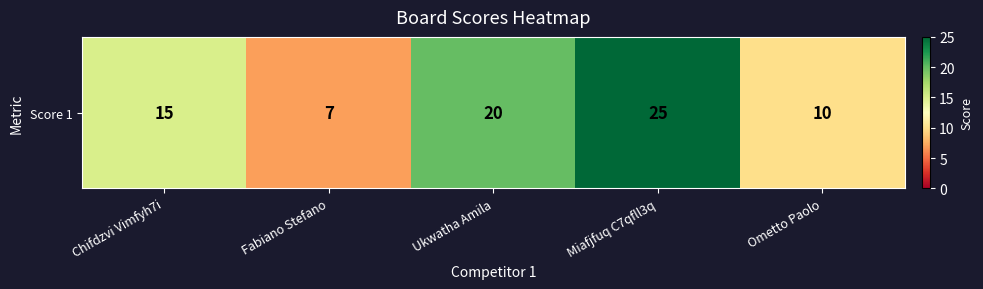

What is the maximum value shown in the chart?

25